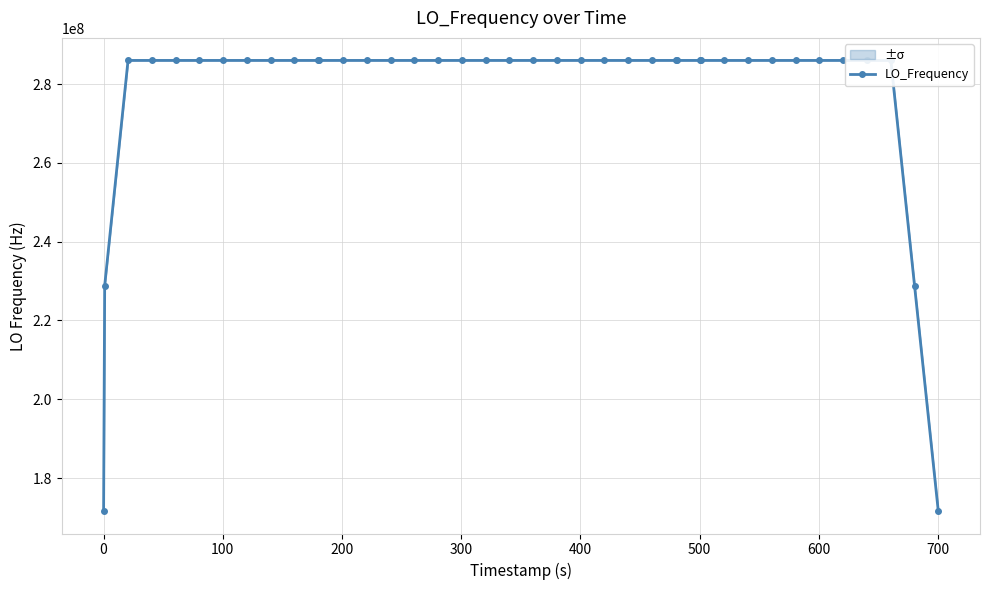

True or false: LO_Frequency has more than 0 points higher than both neighbors.

True